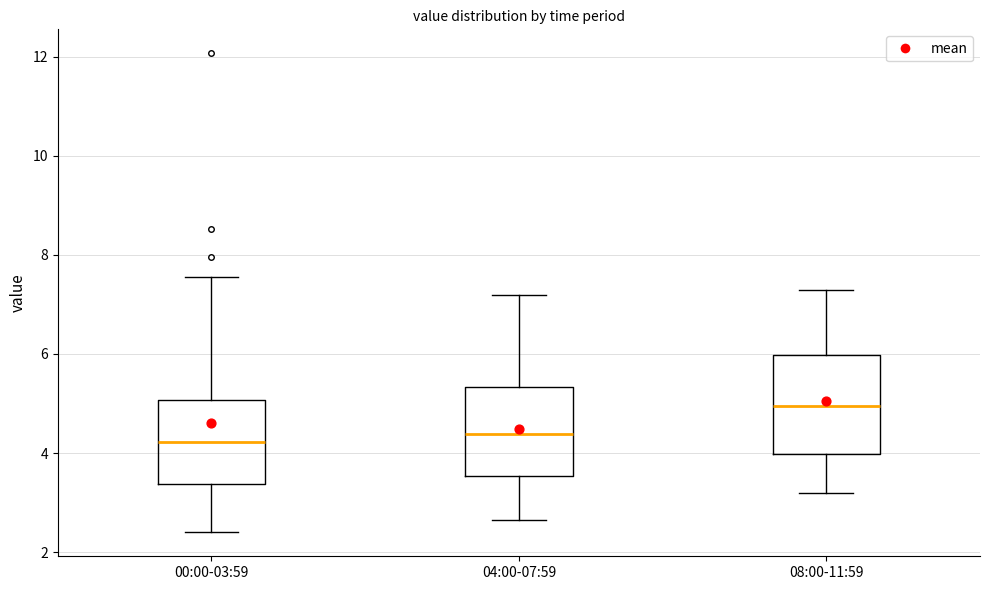

Where does the upper whisker of the box for 00:00-03:59 end on the y-axis? The values are not printed on the chart, so give them approximately, as read against the axis.

7.6